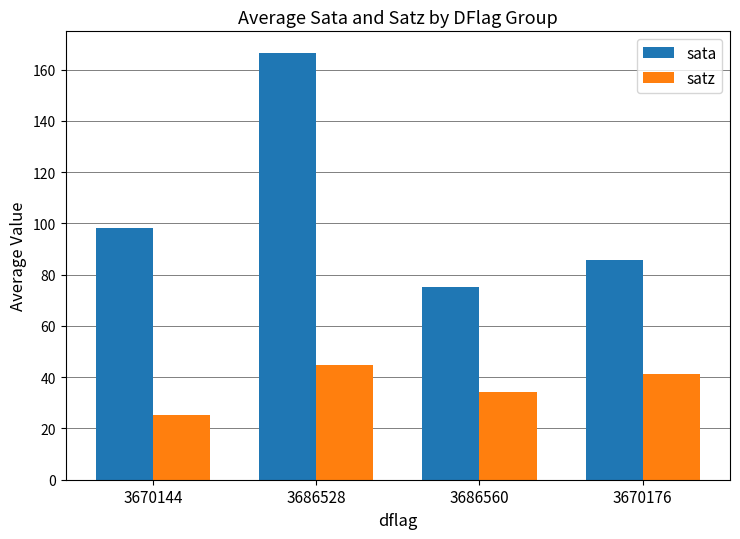

Reading left to right, what are all the values shown in this chart?

sata: 98.1	166.6	75.1	85.7
satz: 25.3	44.8	34.1	41.3